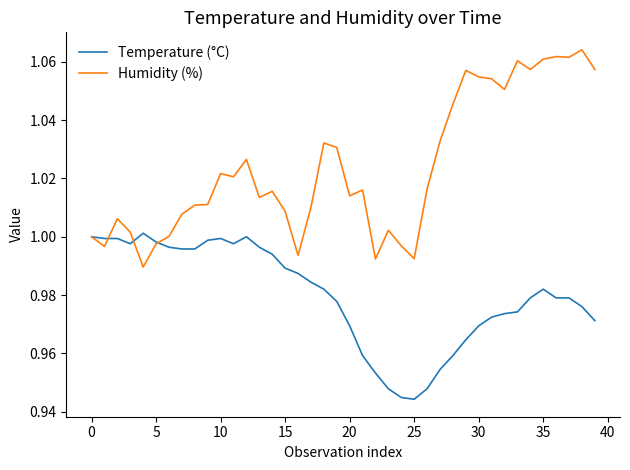

Which series has the widest spread of values?

Humidity (%)